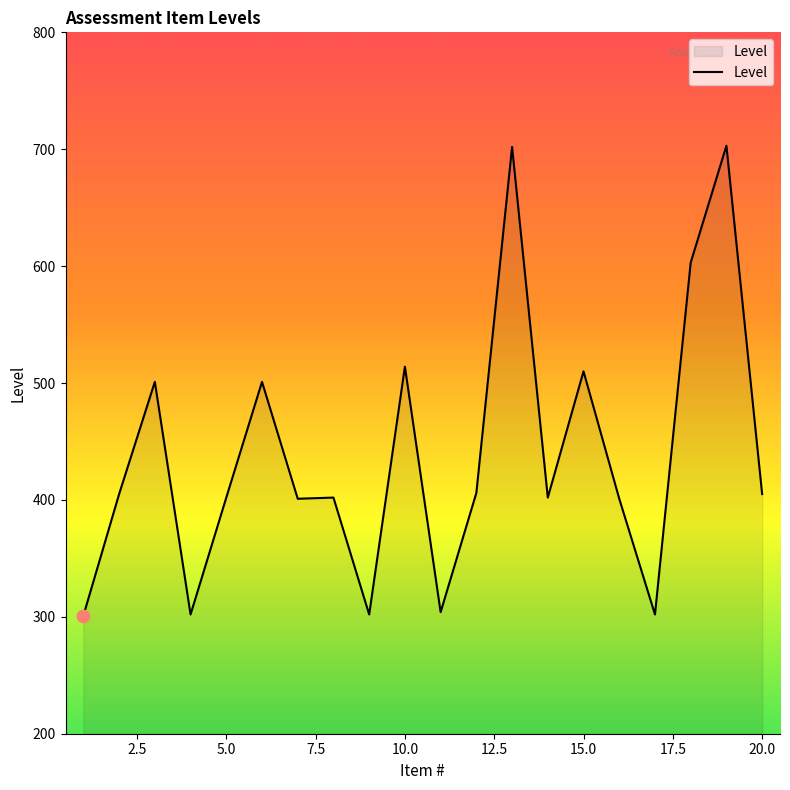

Does the chart have visible grid lines?

No